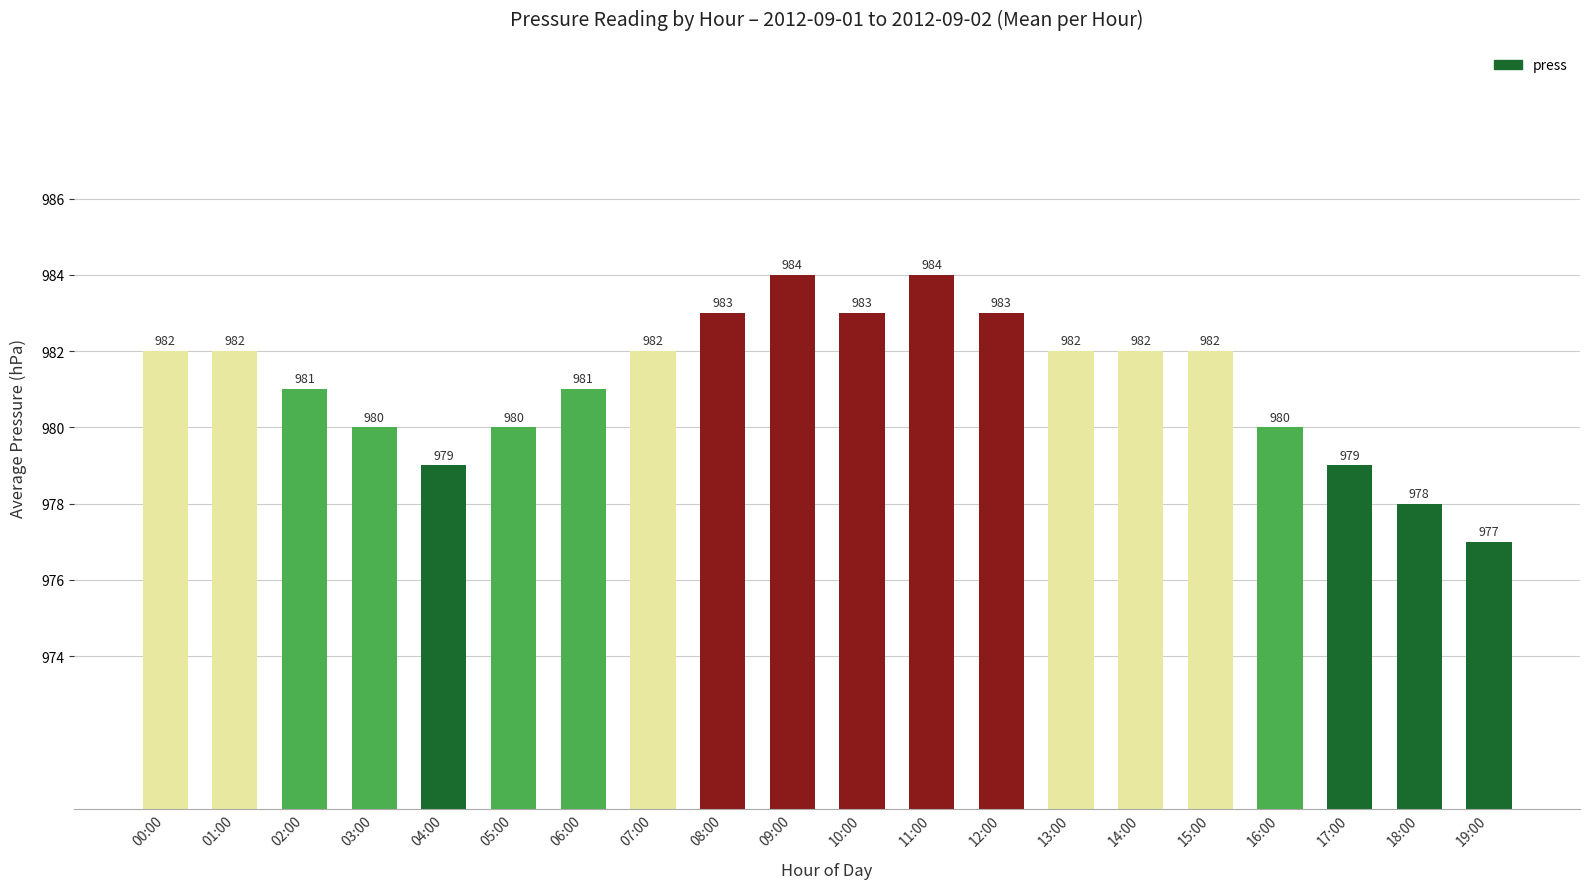

What is the smallest value displayed?

977